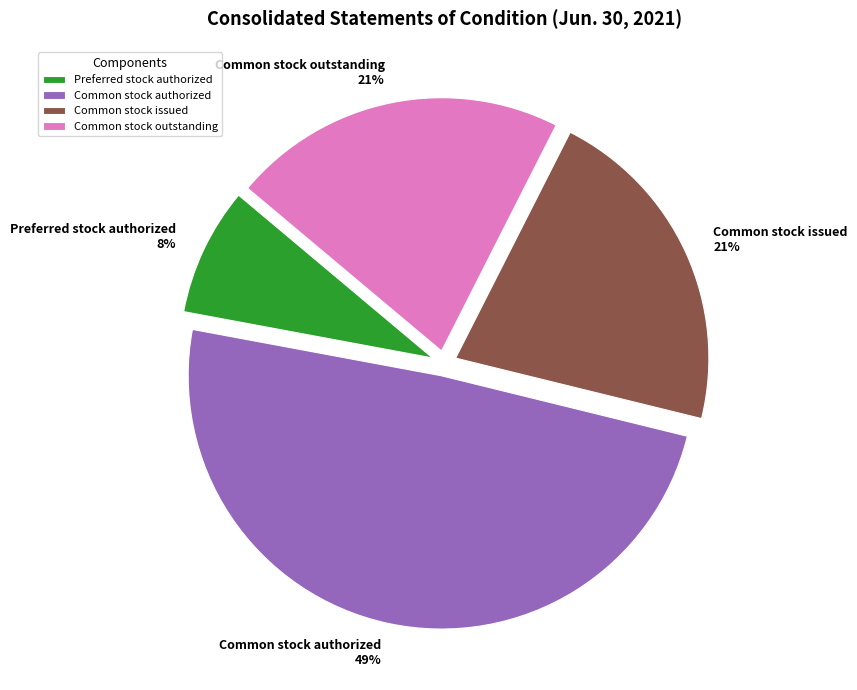

To the nearest percent, what is the difference between the largest and smallest slice percentages?

41%